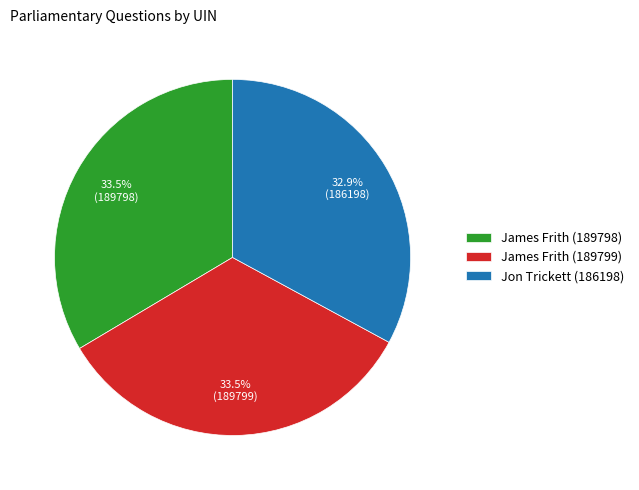

To the nearest percent, what is the average slice percentage?

33%